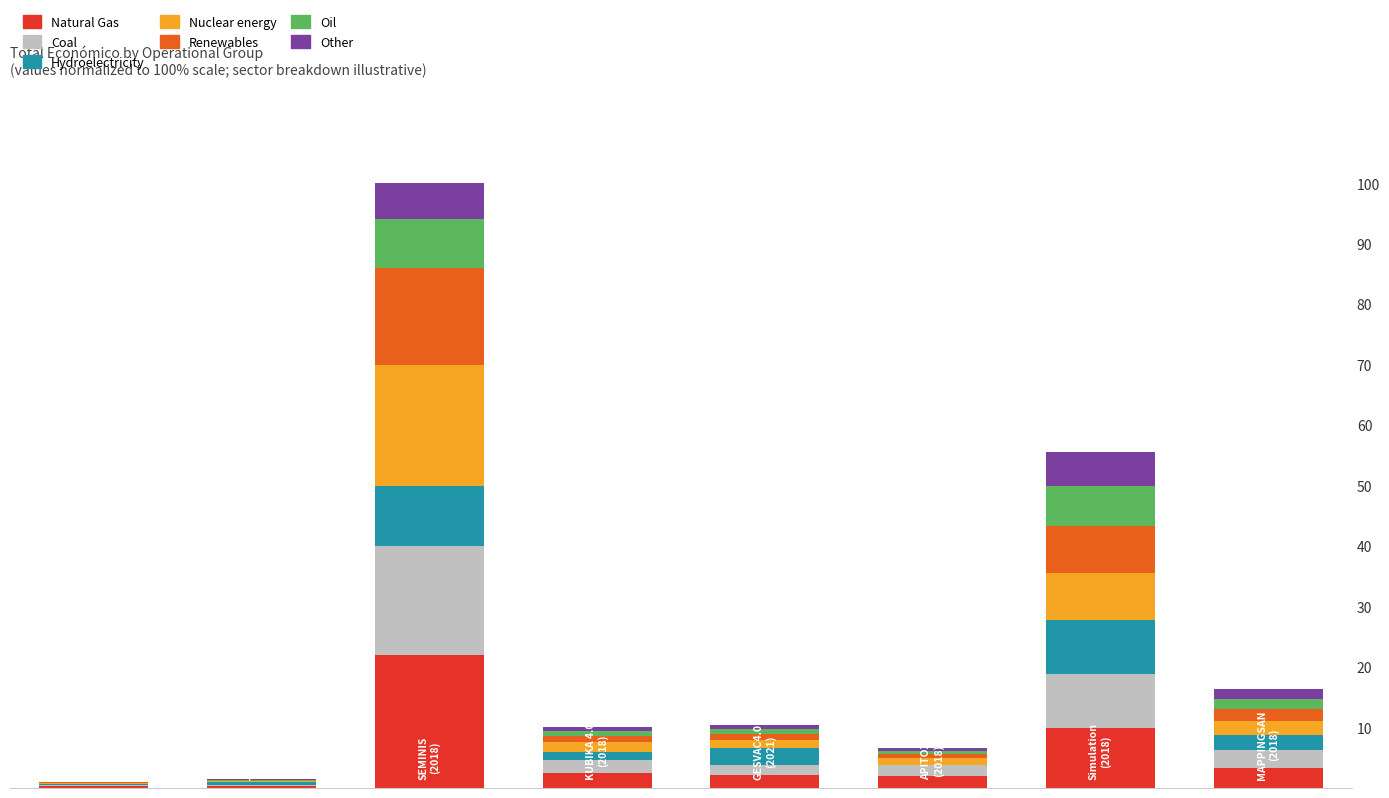

What is the highest value of the Natural Gas series?

22.0